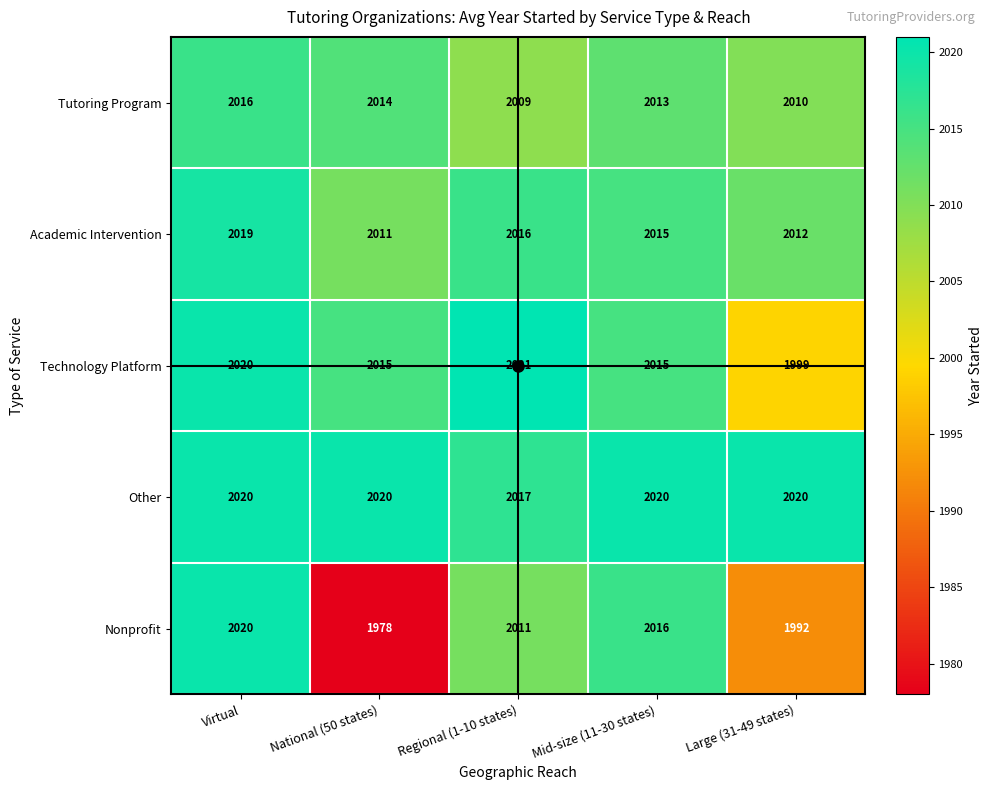

Rank the series at Large (31-49 states) from lowest to highest value.

Nonprofit, Technology Platform, Tutoring Program, Academic Intervention, Other